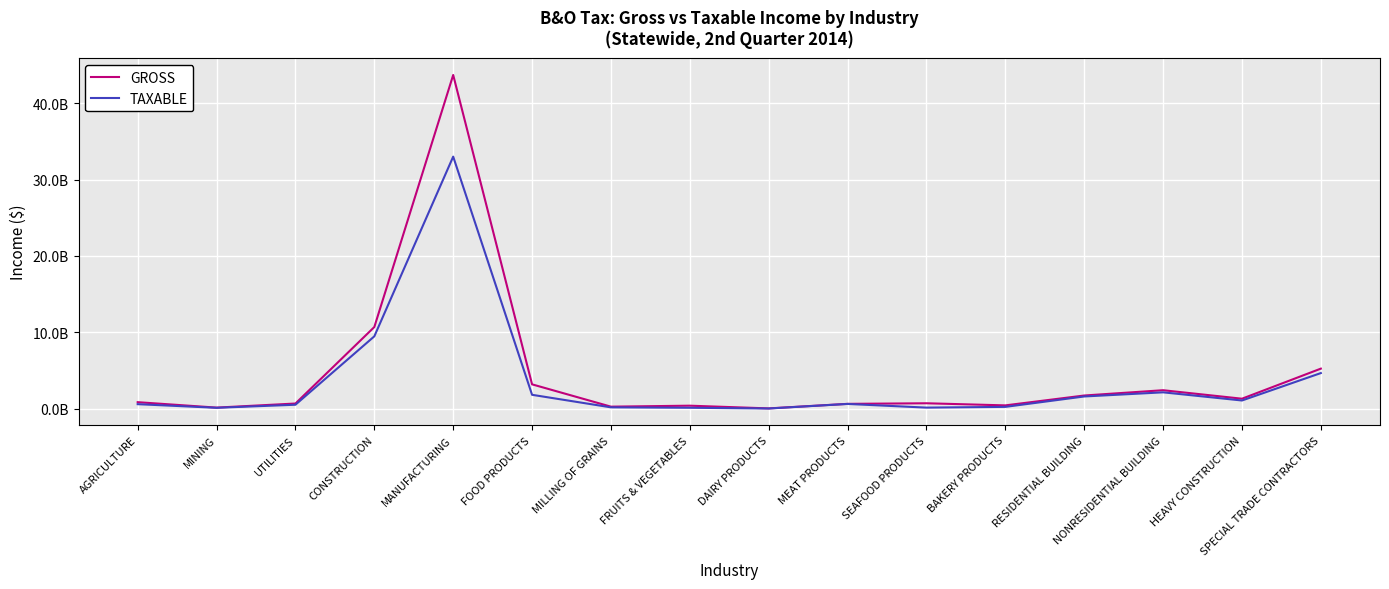

What is the maximum value for GROSS?

43701322297